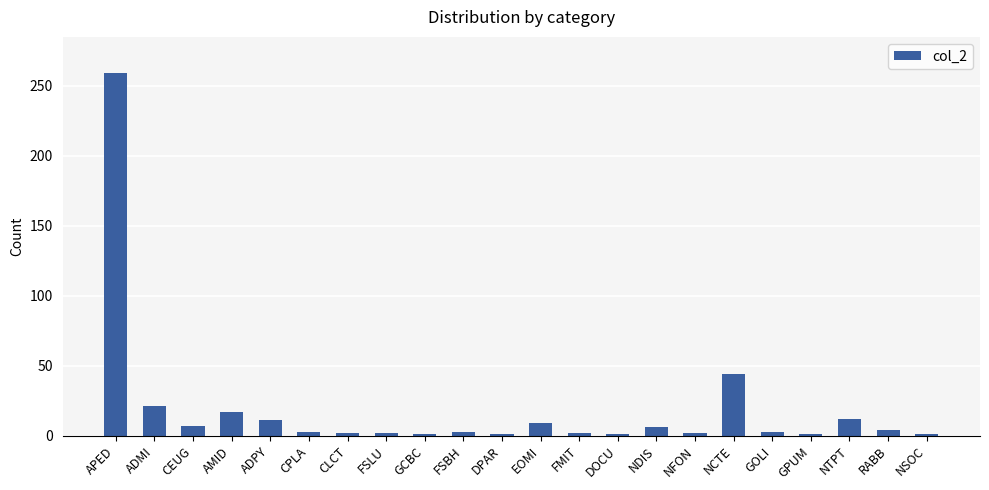

What is the change in value from GCBC to FSBH?

+2